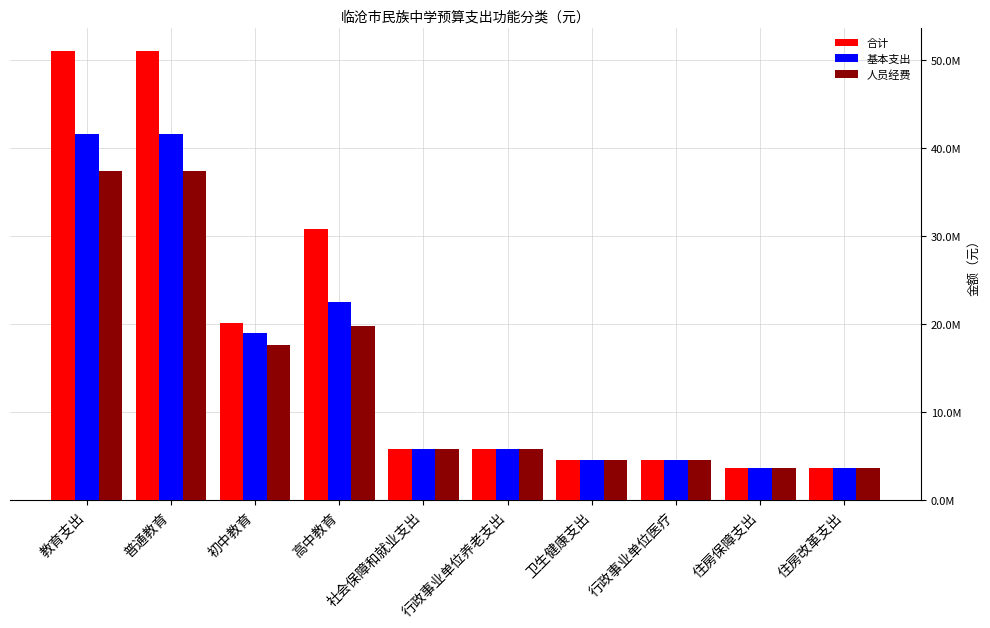

Does the chart contain stacked bars?

No